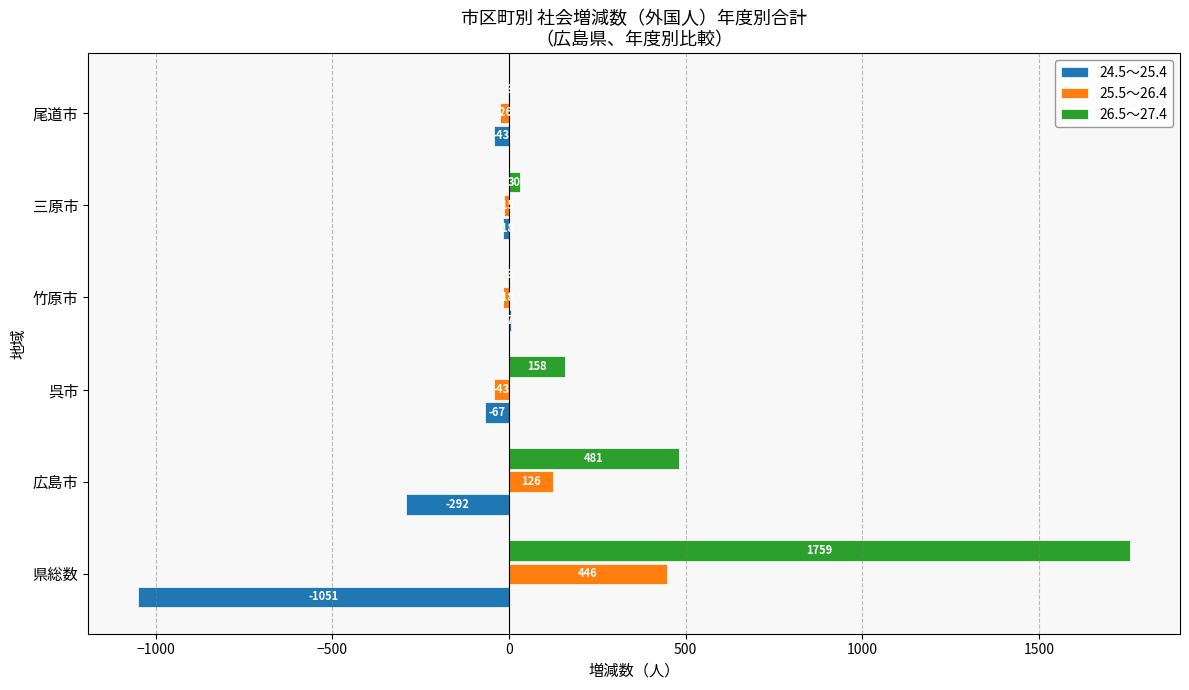

Which series has the largest total across all categories?

26.5～27.4